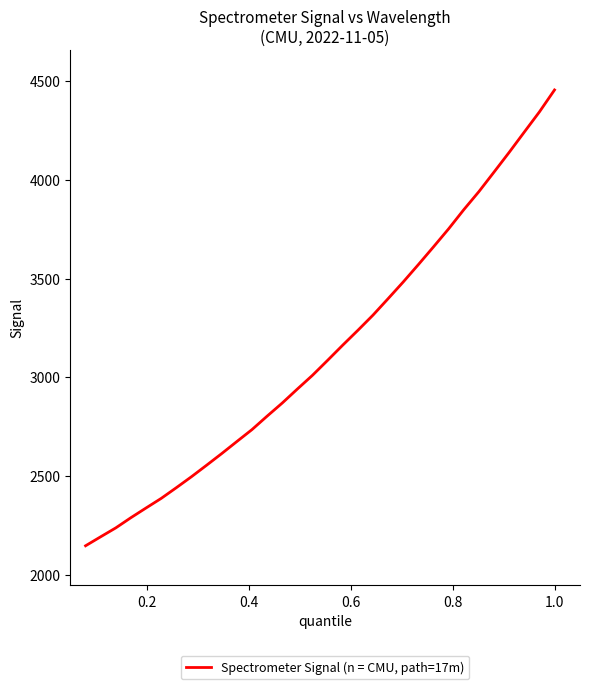

What is the smallest value displayed?

2148.3